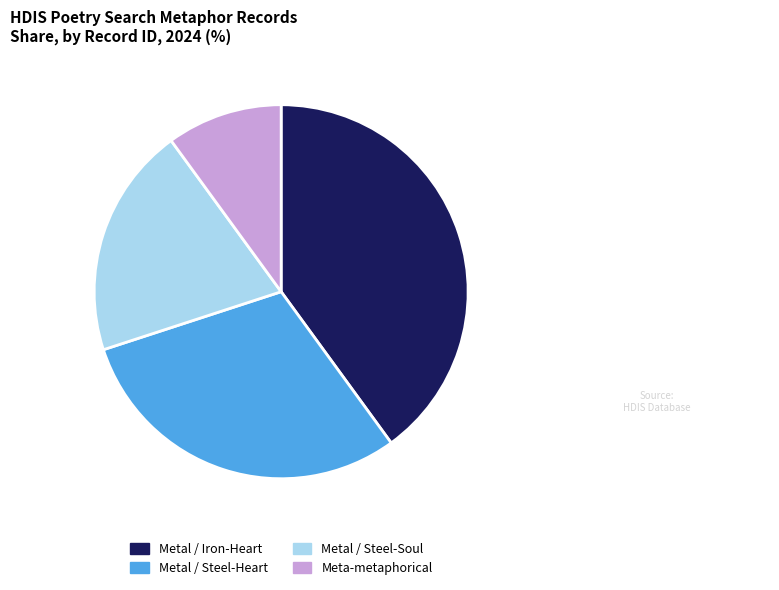

Does any single category account for the majority?

No